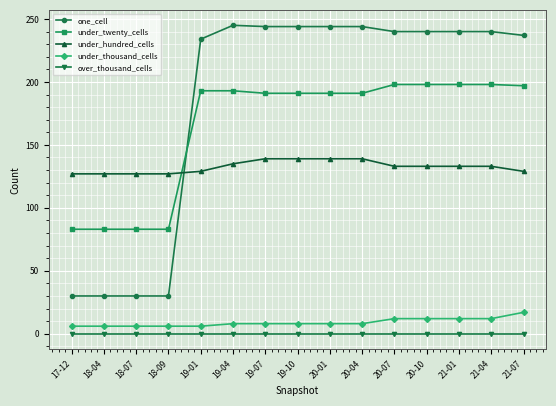

Where is one_cell nearest to the value 137?

19-01